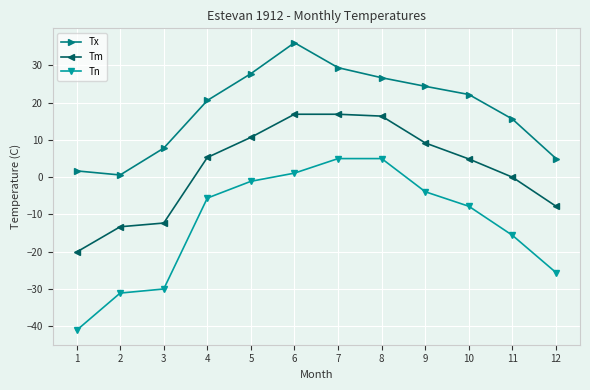

Rank the series at 2 from highest to lowest value.

Tx, Tm, Tn